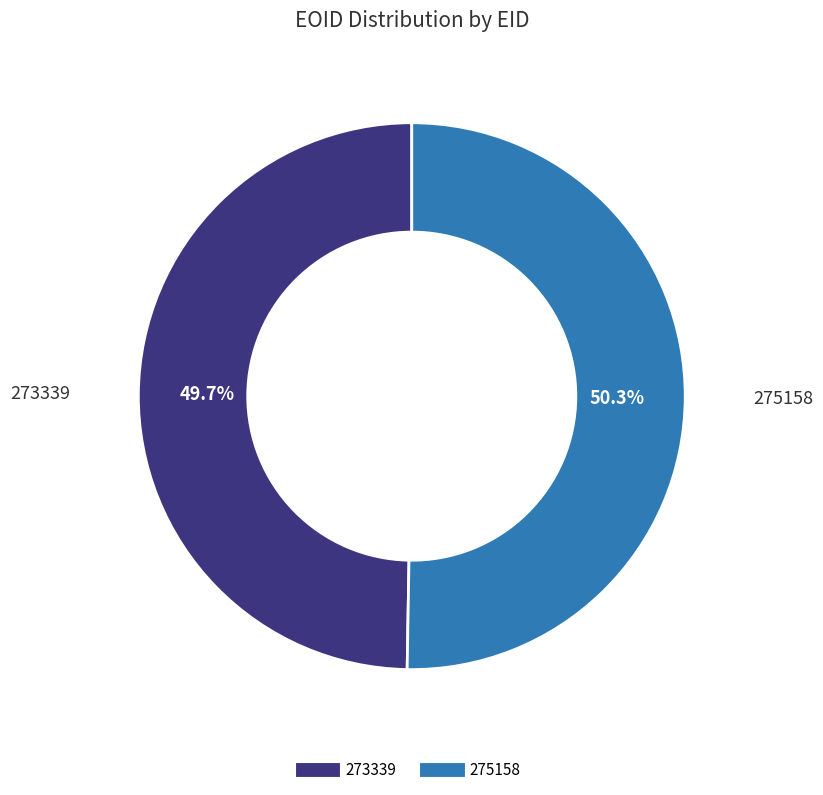

To the nearest percent, what portion does 273339 represent?

50%